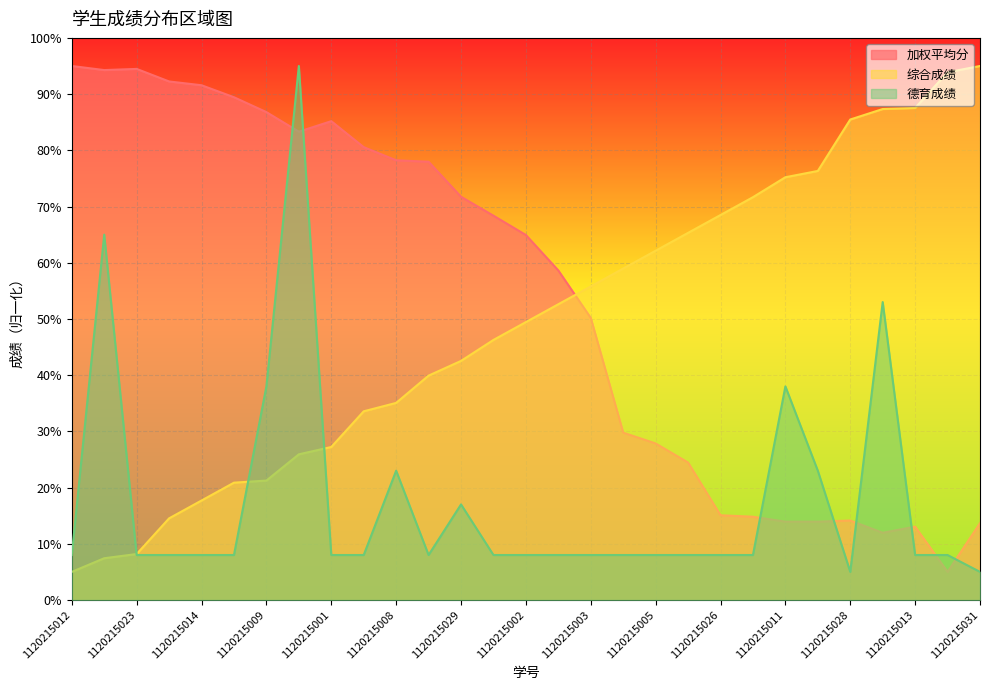

What is the sum of all 德育成绩 values?

514.0